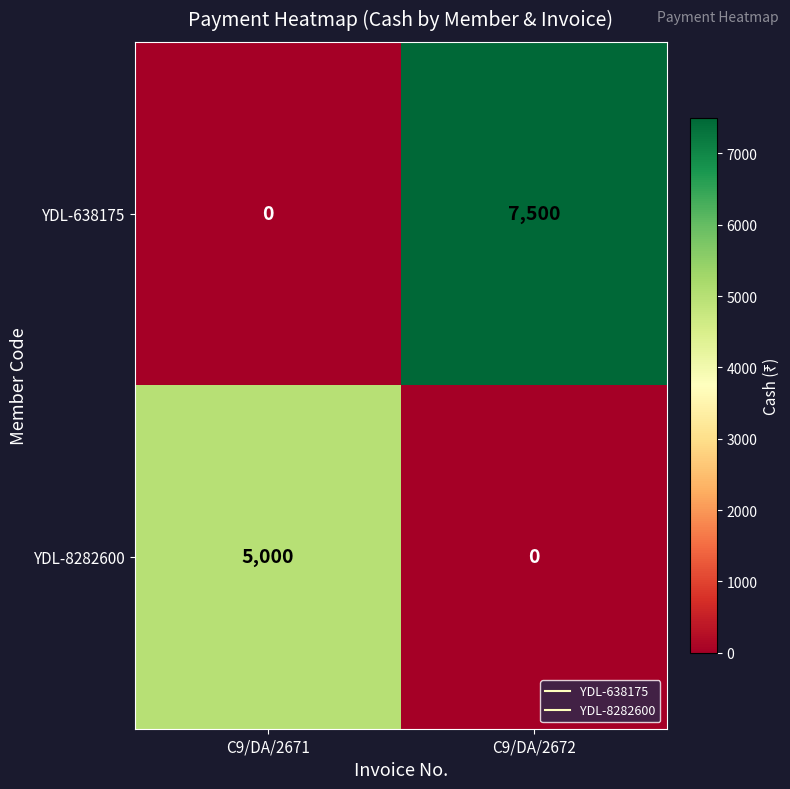

Rank the series at C9/DA/2671 from highest to lowest value.

YDL-8282600, YDL-638175